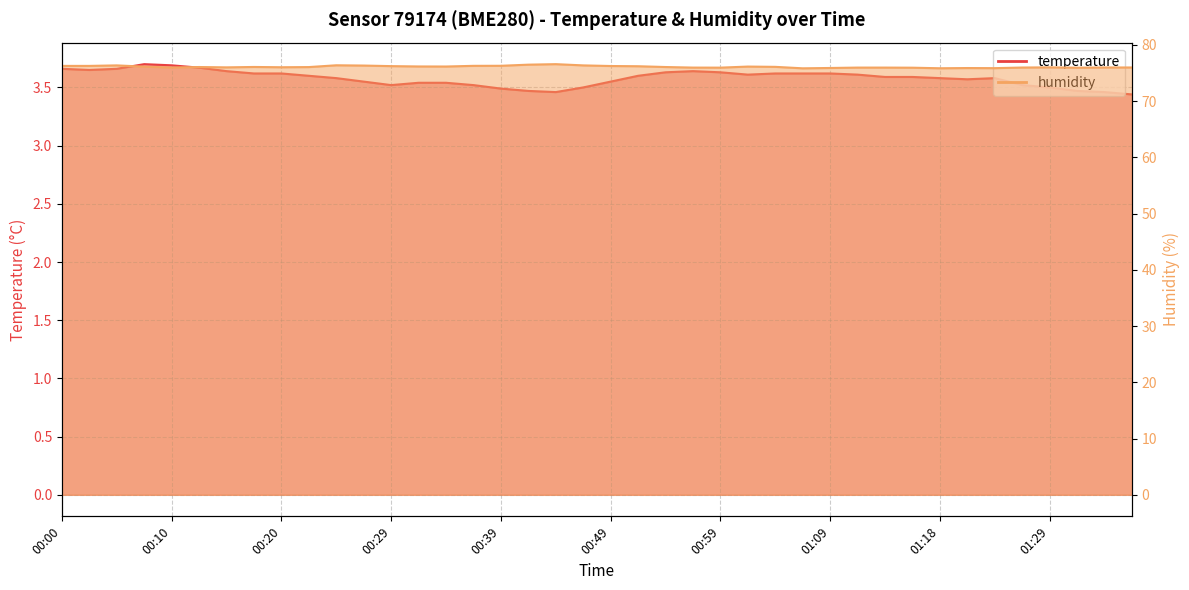

What is the lowest value of the humidity series?

75.8